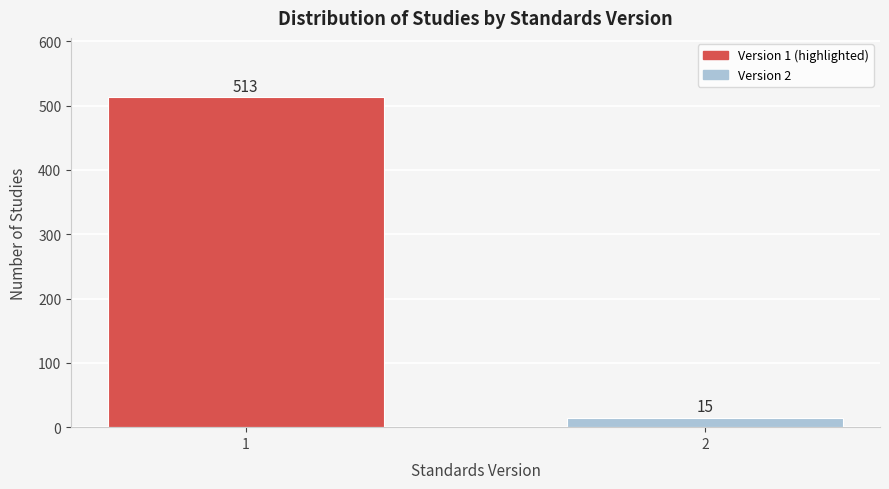

Reading right to left, list all the values displayed in this chart.

15	513